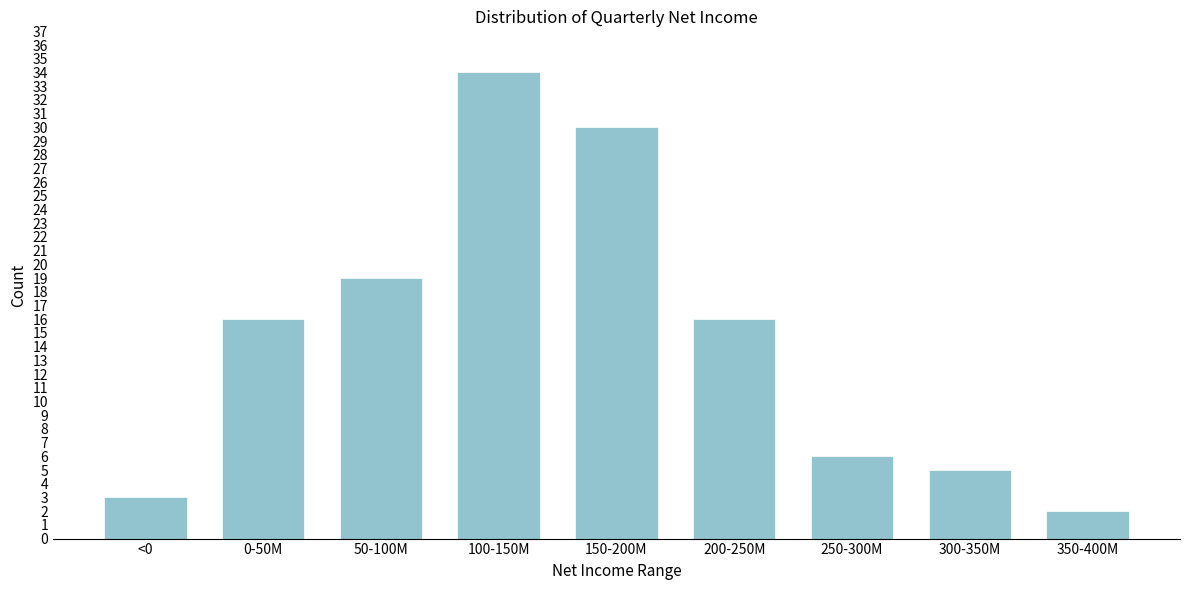

Reading left to right, transcribe all the data shown in this chart.

<0=3	0-50M=16	50-100M=19	100-150M=34	150-200M=30	200-250M=16	250-300M=6	300-350M=5	350-400M=2